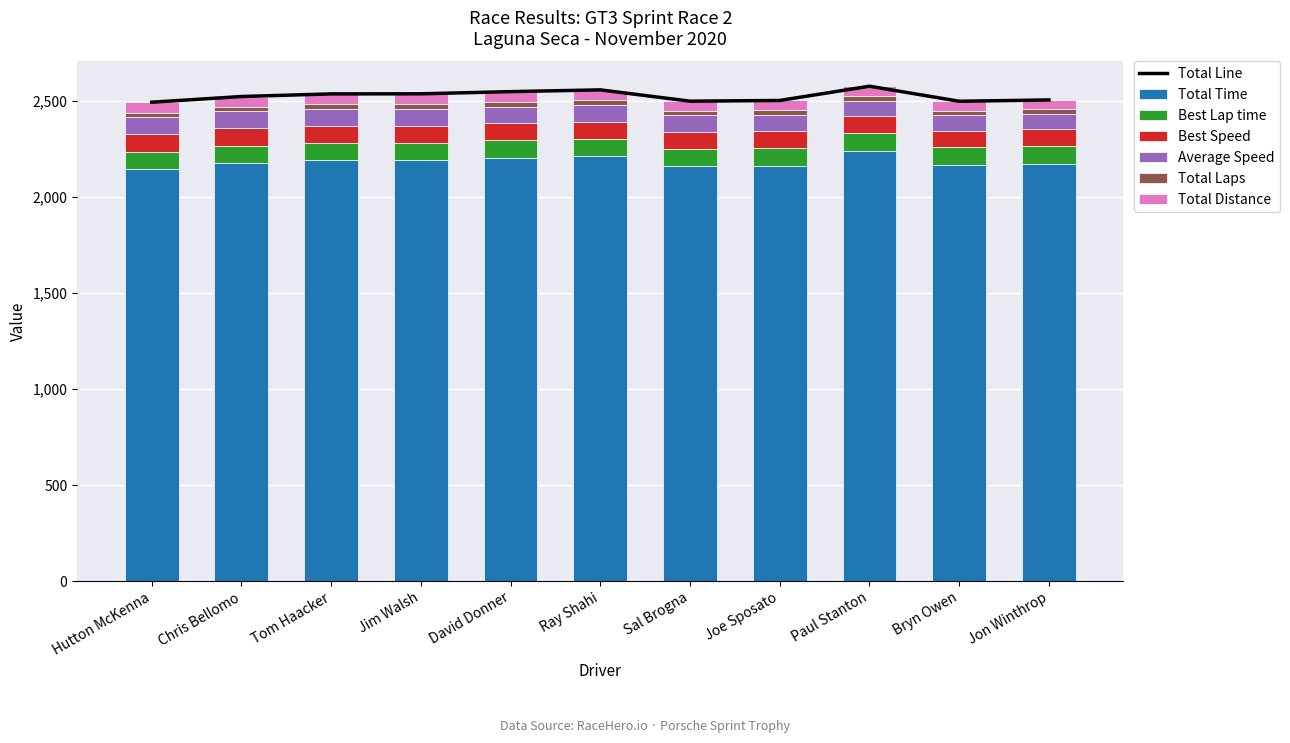

What is the label of the 3rd bar from the right?

Paul Stanton